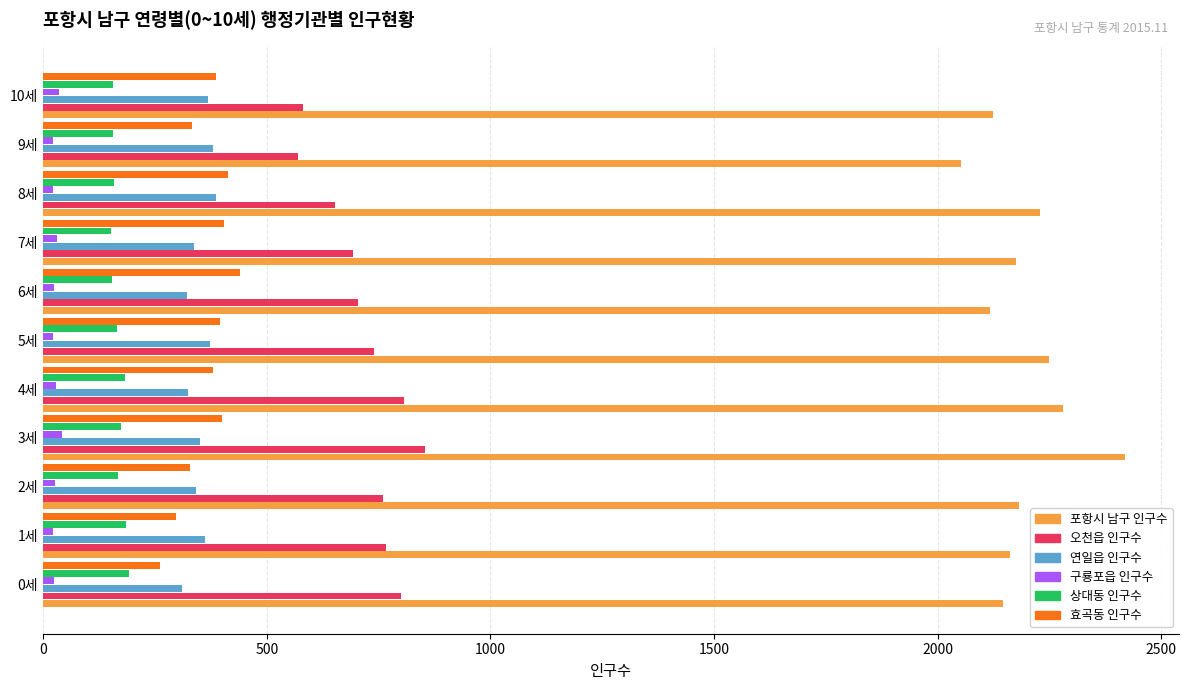

Rank the series by their maximum value, from lowest to highest.

구룡포읍 인구수, 상대동 인구수, 연일읍 인구수, 효곡동 인구수, 오천읍 인구수, 포항시 남구 인구수